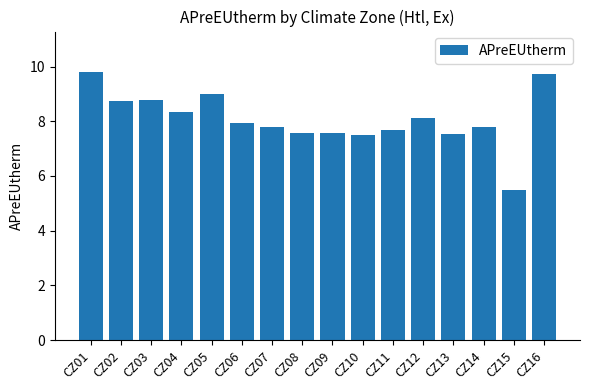

What is the value of the 4th bar from the left?

8.3